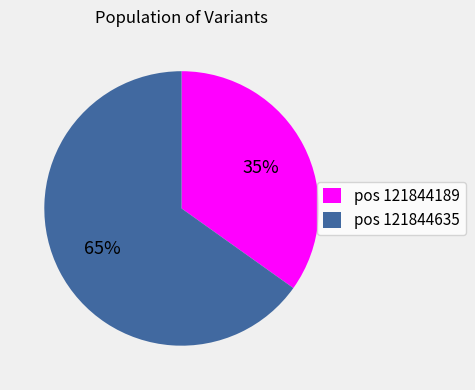

Which category accounts for the majority?

pos 121844635